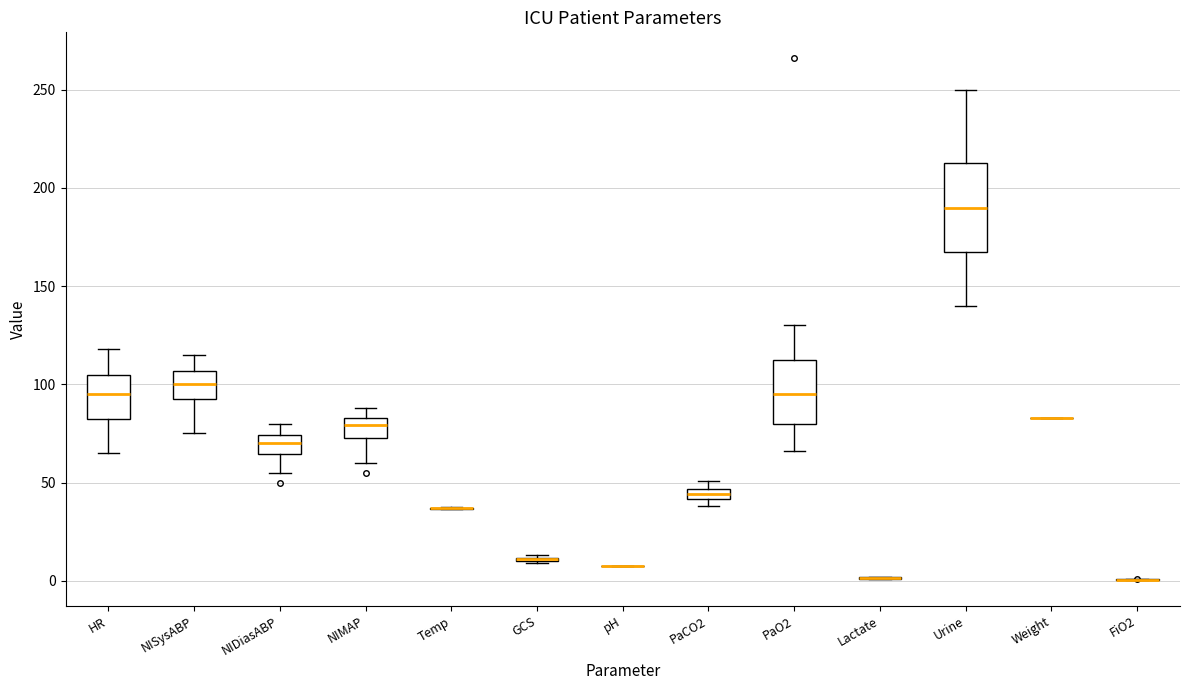

Which box is the tallest, from its lower edge to its upper edge?

Urine